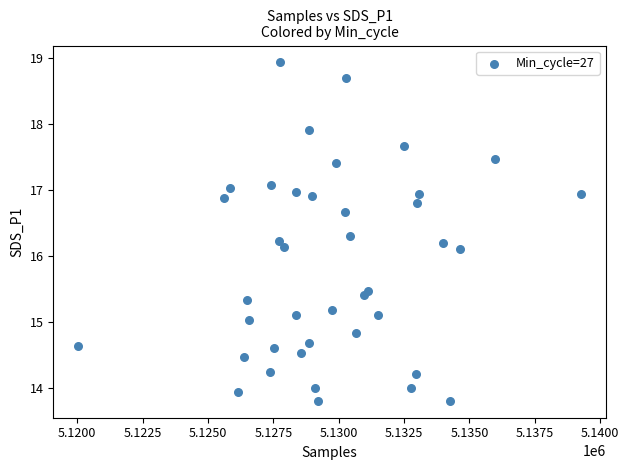

What is the range of Y values (max minus min)?

5.1